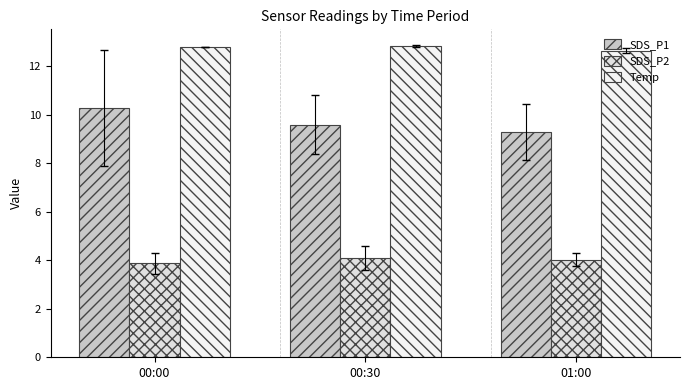

Reading left to right, list all the values displayed in this chart.

SDS_P1: 00:00=10.3	00:30=9.6	01:00=9.3
SDS_P2: 00:00=3.9	00:30=4.1	01:00=4.0
Temp: 00:00=12.8	00:30=12.8	01:00=12.6